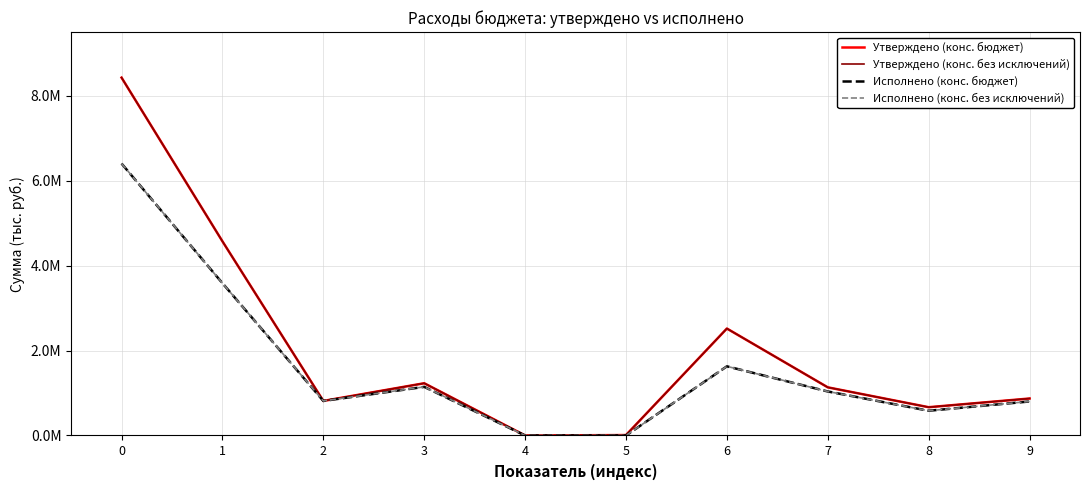

Reading left to right, list all the values displayed in this chart.

Утверждено (конс. бюджет): 0=8426790.4	1=4572095.4	2=813554.0	3=1230181.0	4=0.0	5=10000.0	6=2518360.4	7=1133798.0	8=666000.0	9=870812.0
Утверждено (конс. без исключений): 0=8426790.4	1=4572095.4	2=813554.0	3=1230181.0	4=0.0	5=10000.0	6=2518360.4	7=1133798.0	8=666000.0	9=870812.0
Исполнено (конс. бюджет): 0=6403442.6	1=3586641.8	2=813553.6	3=1144723.7	4=0.0	5=0.0	6=1628364.5	7=1036504.2	8=582515.9	9=801208.4
Исполнено (конс. без исключений): 0=6403442.6	1=3586641.8	2=813553.6	3=1144723.7	4=0.0	5=0.0	6=1628364.5	7=1036504.2	8=582515.9	9=801208.4